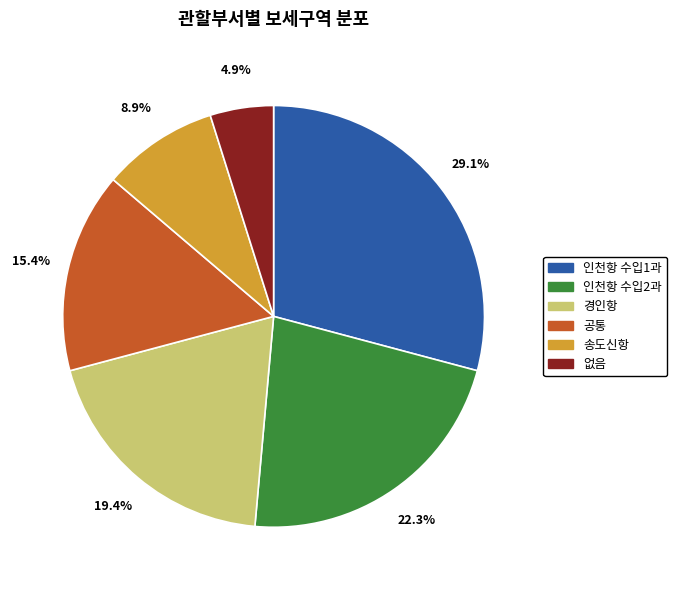

Do 없음 and 경인항 together represent more than half of the pie?

No